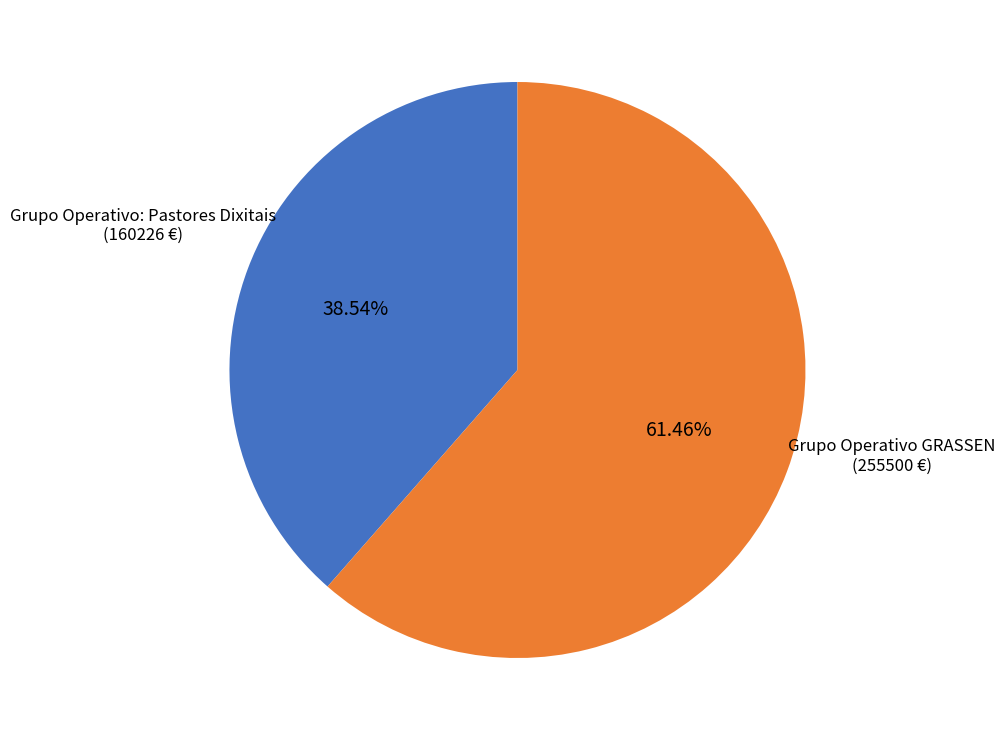

Which has a higher value, Grupo Operativo: Pastores Dixitais or Grupo Operativo GRASSEN?

Grupo Operativo GRASSEN